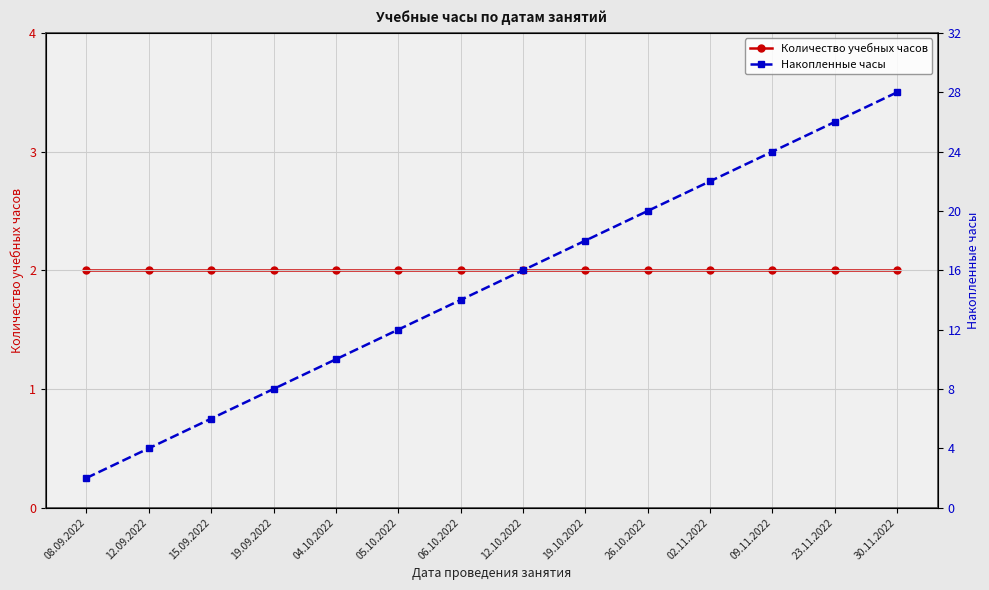

Which series has the widest spread of values?

Накопленные часы